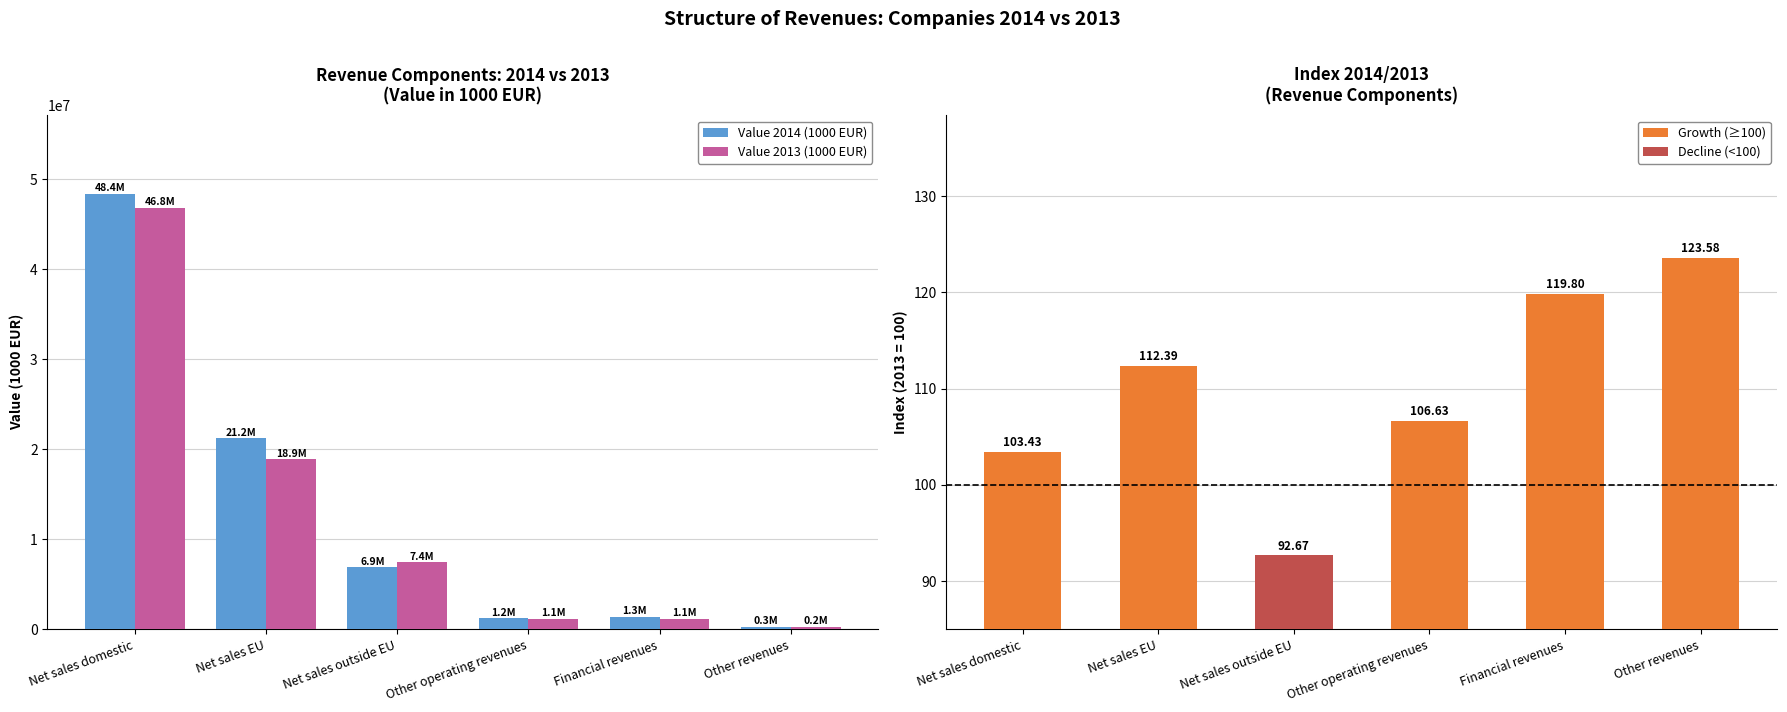

What is the difference between the second highest and minimum values in the Value 2013 (1000 EUR) series?

18628623.6